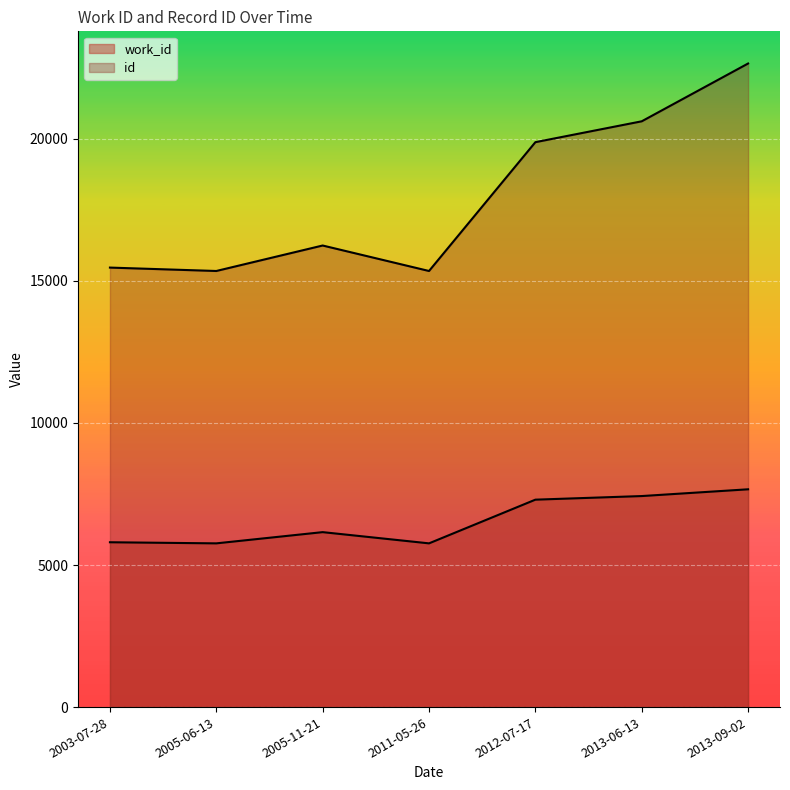

What is the minimum value for work_id?

5763